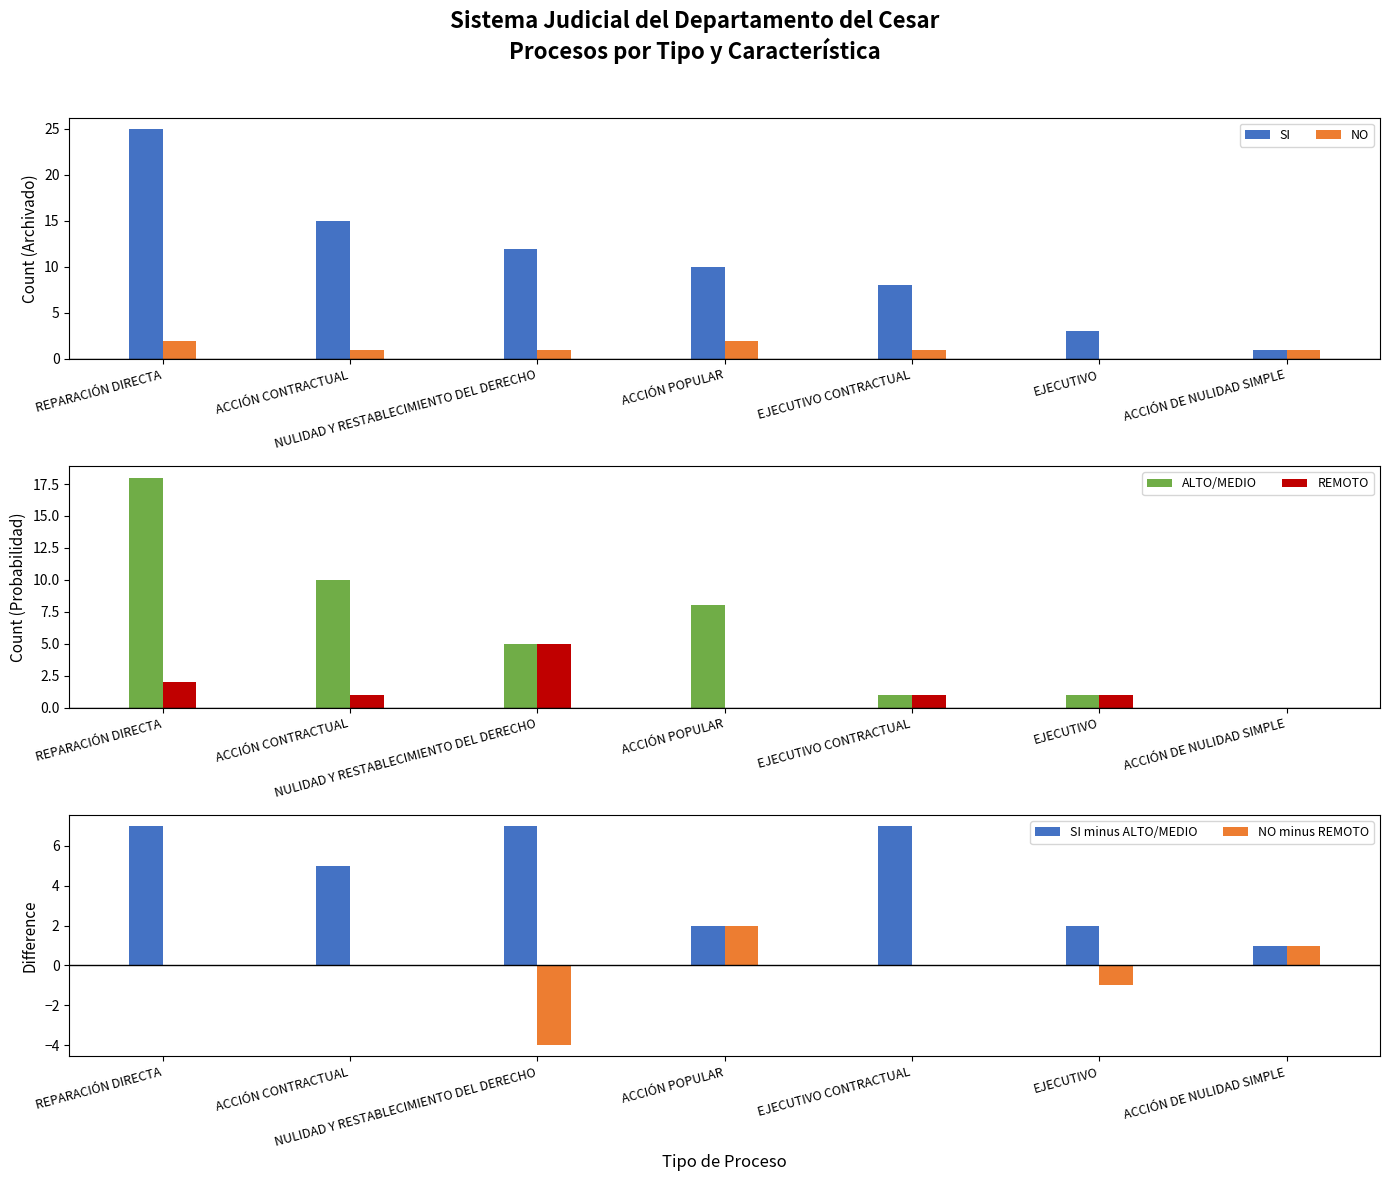

What is the maximum value shown in the chart?

25